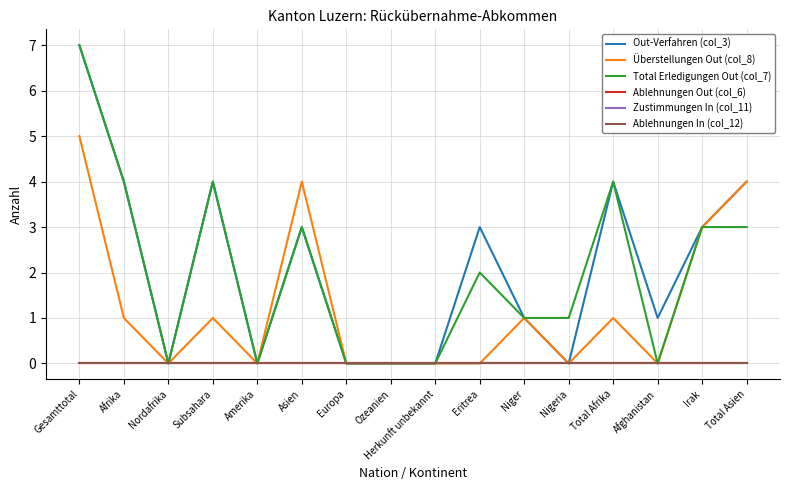

Does the chart have visible grid lines?

Yes